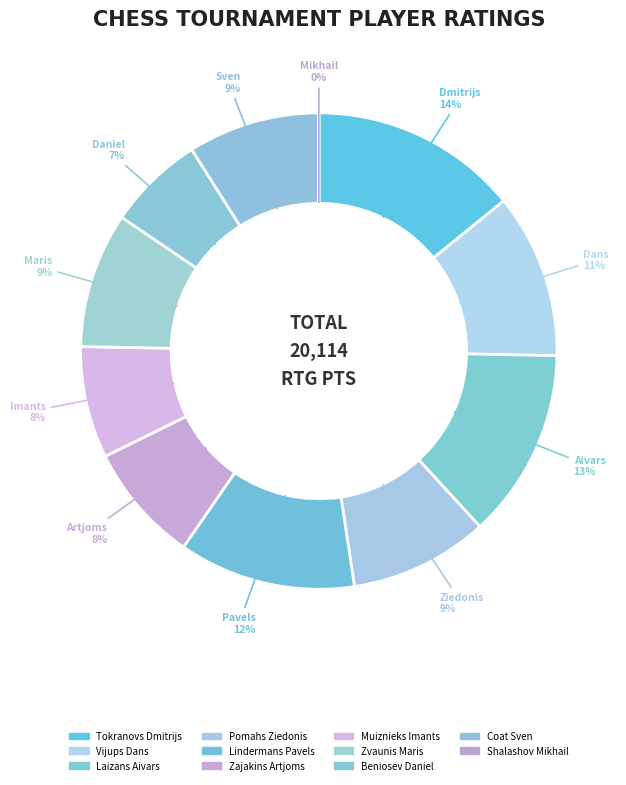

What is the smallest slice in the pie chart?

Shalashov Mikhail